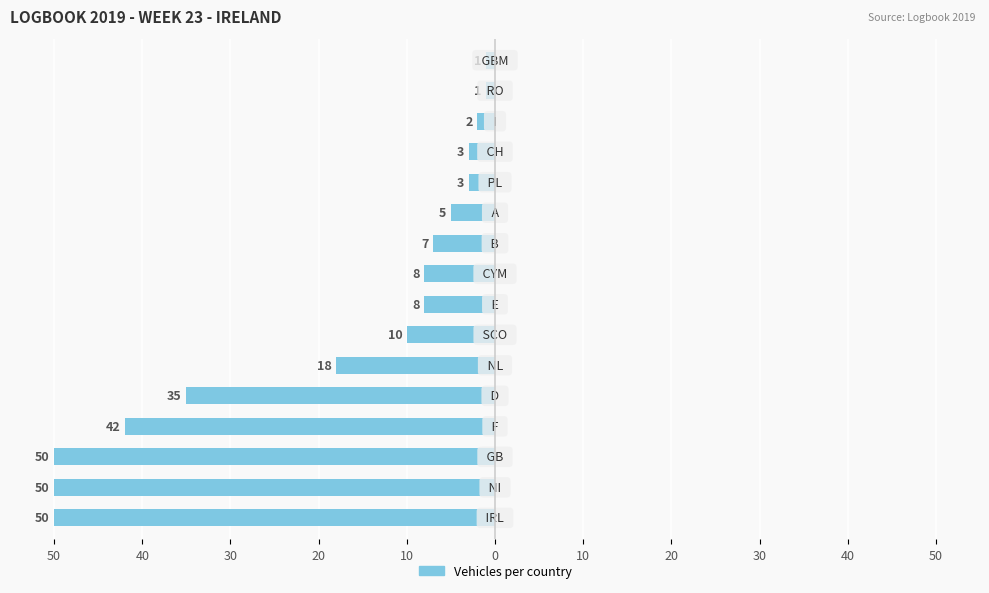

What is the difference between the maximum and minimum values?

49